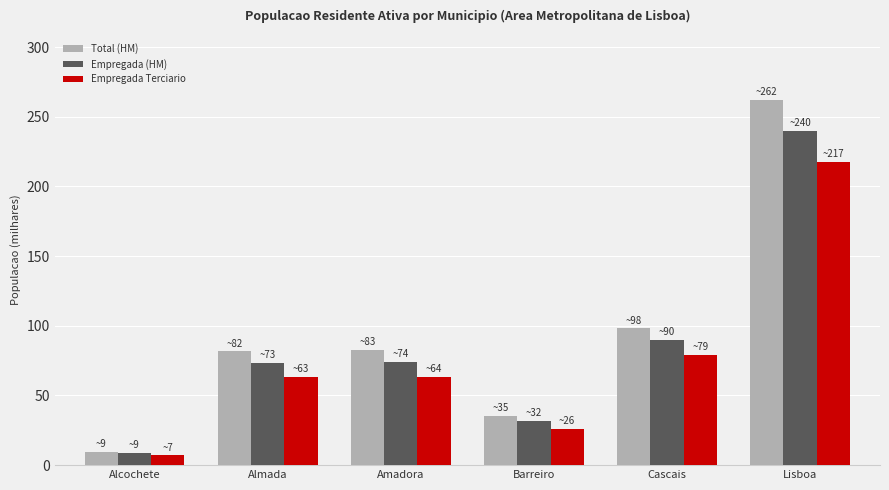

What is the difference between the Empregada Terciario values at Almada and Cascais?

16.1